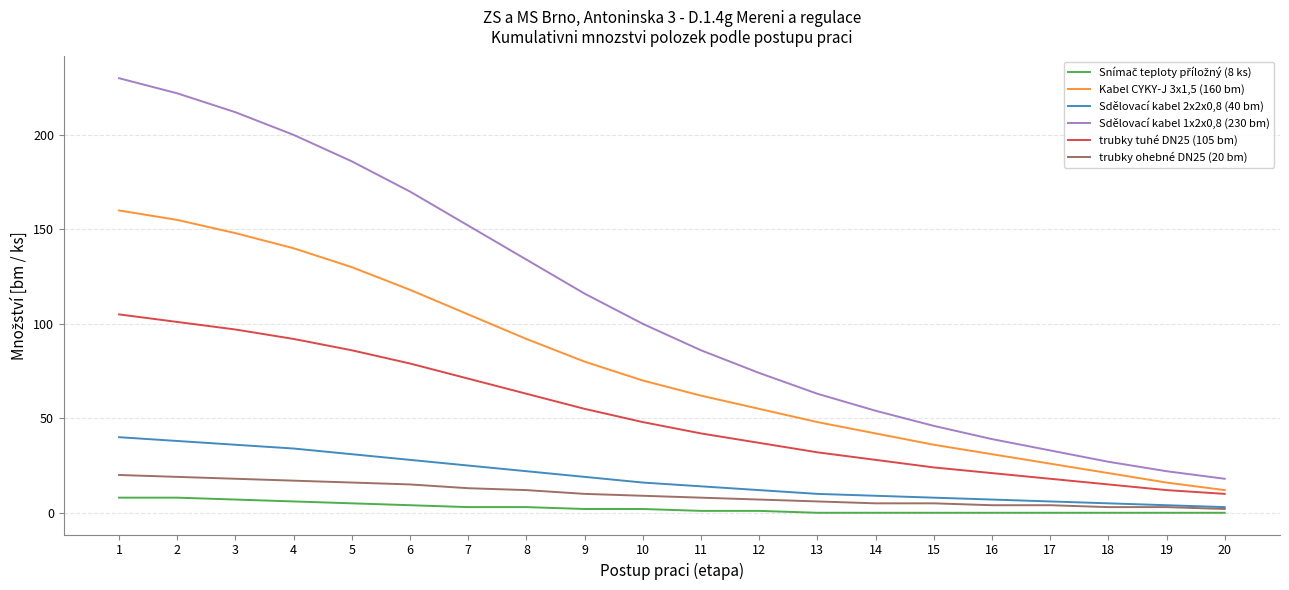

At how many categories does at least one series exceed 25?

18